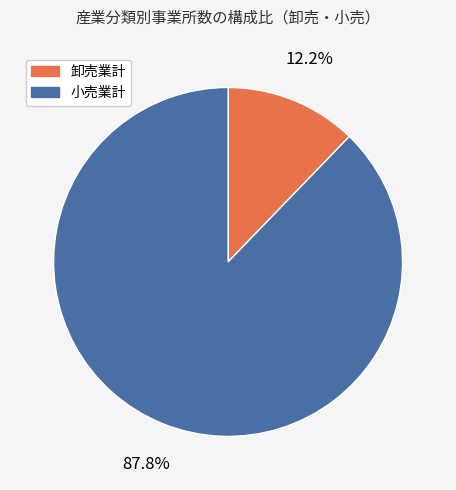

To the nearest percent, what is the average slice percentage?

50%